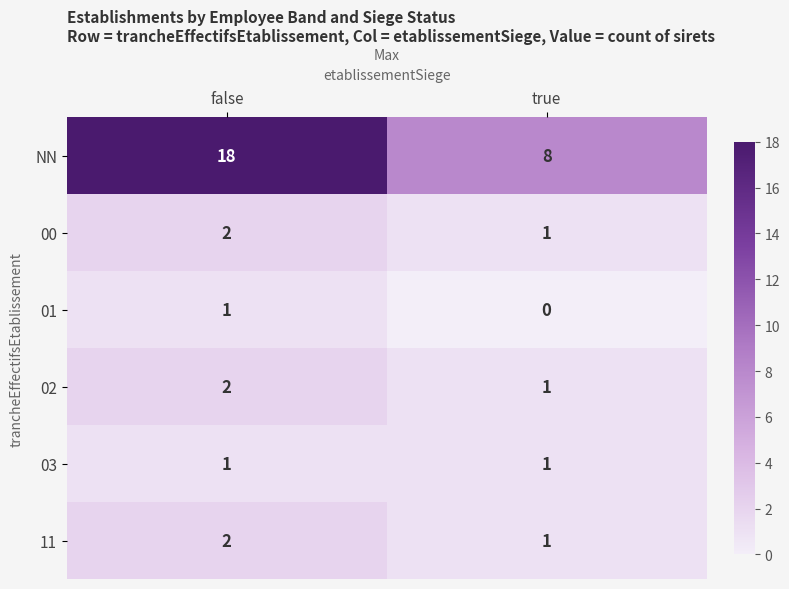

List the labels in order of 00 value, largest first.

false, true